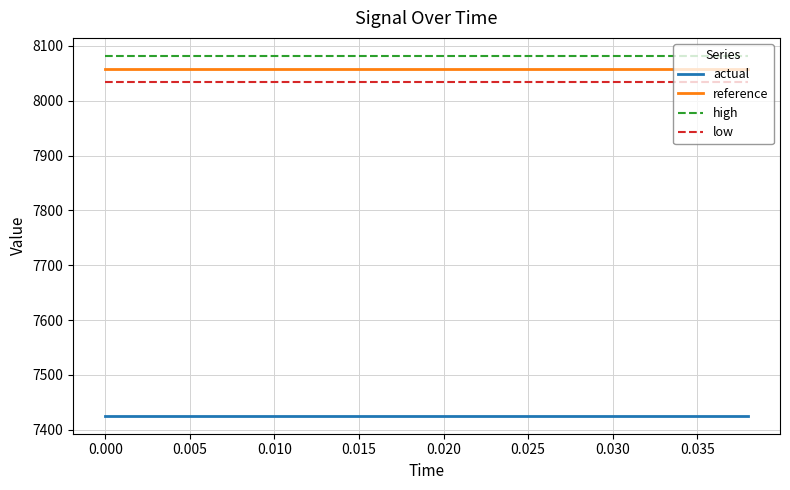

True or false: actual and low cross at least once.

False